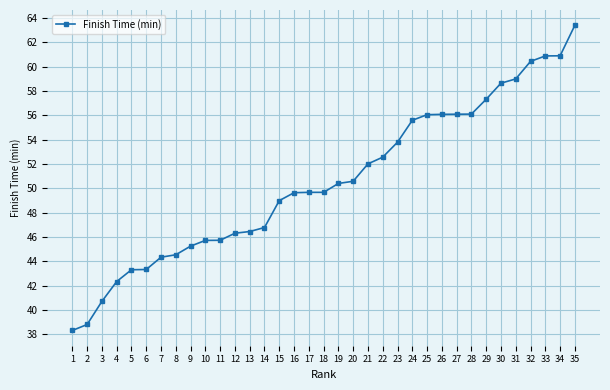

What is the smallest value displayed?

38.3